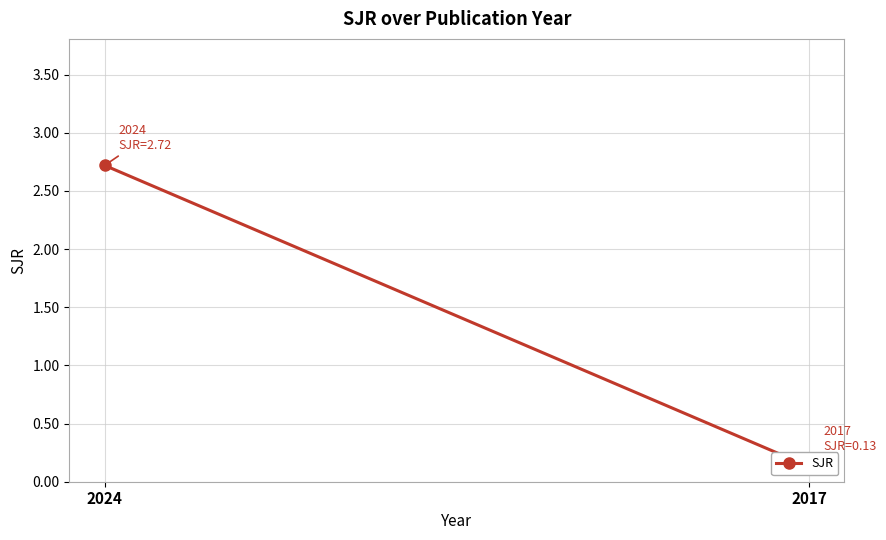

True or false: the data shows 0.1 at 2017.

False